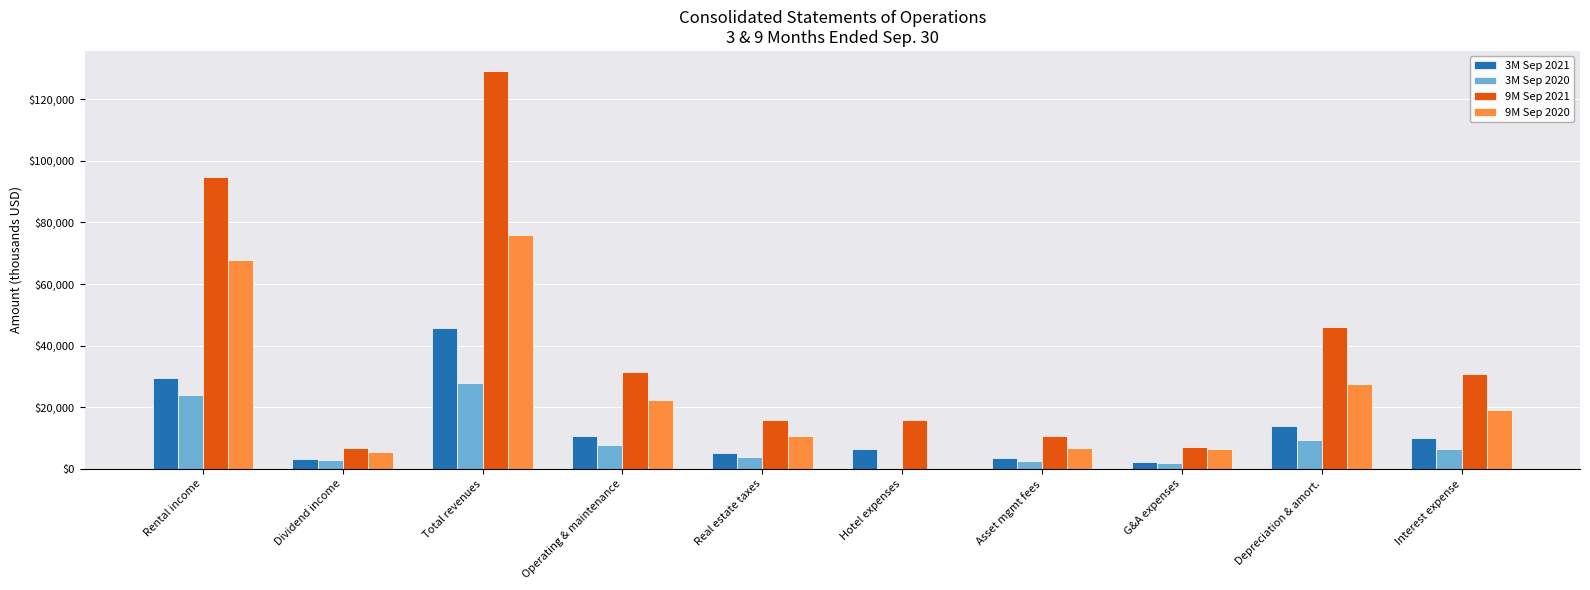

At which category is the sum across all series the highest?

Total revenues